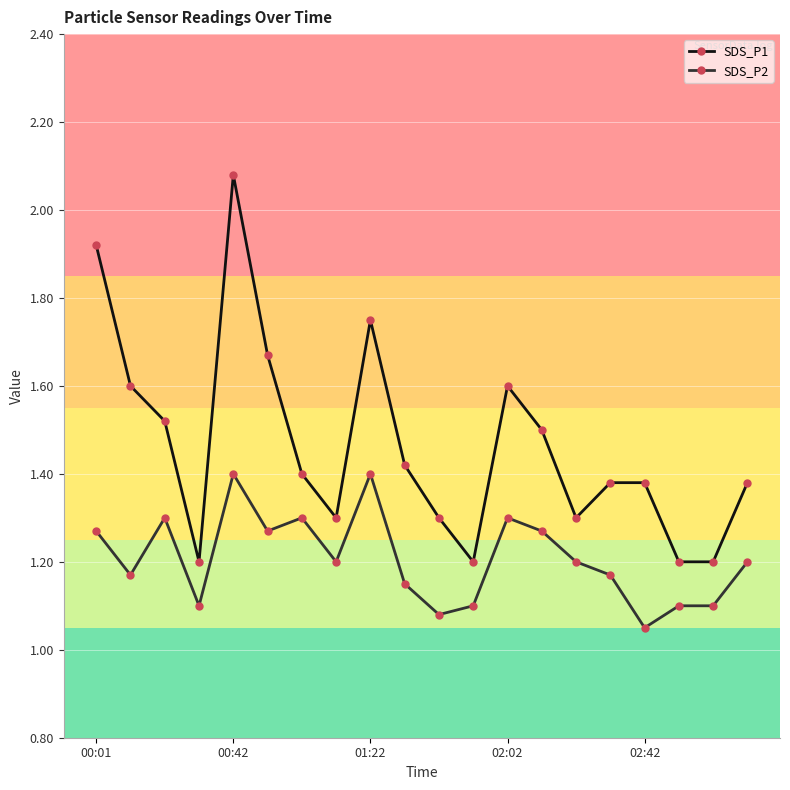

Which series has the largest total across all categories?

SDS_P1